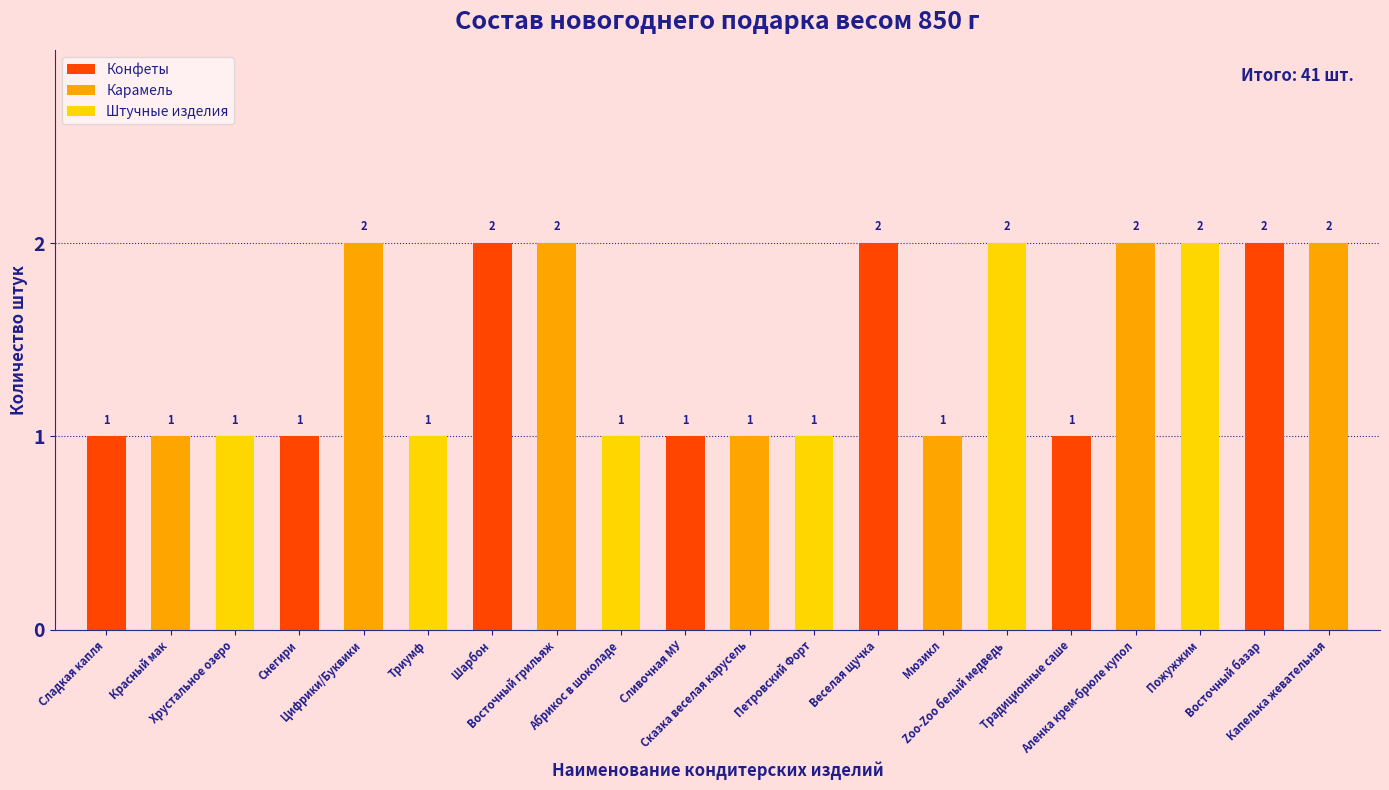

How many data points in Карамель are less than 2?

3